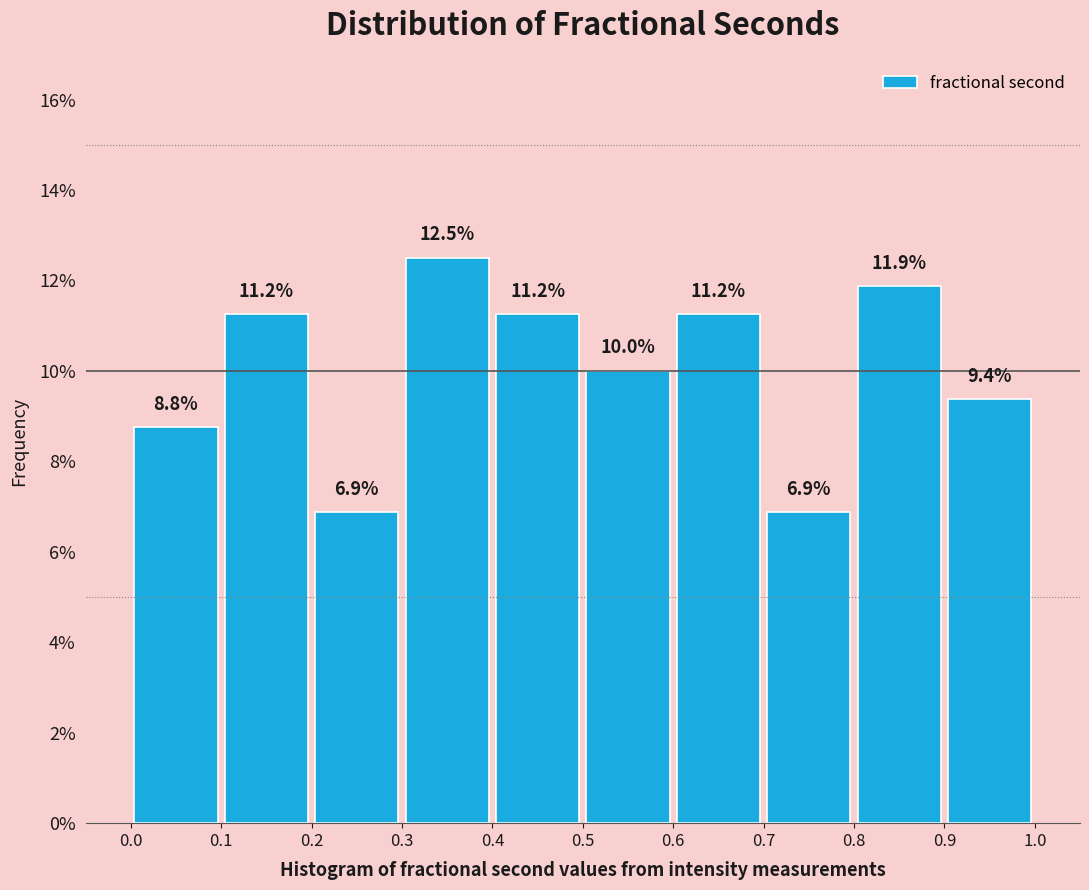

What is the height of the bar covering 0.7 to 0.8 on the x-axis?

6.9